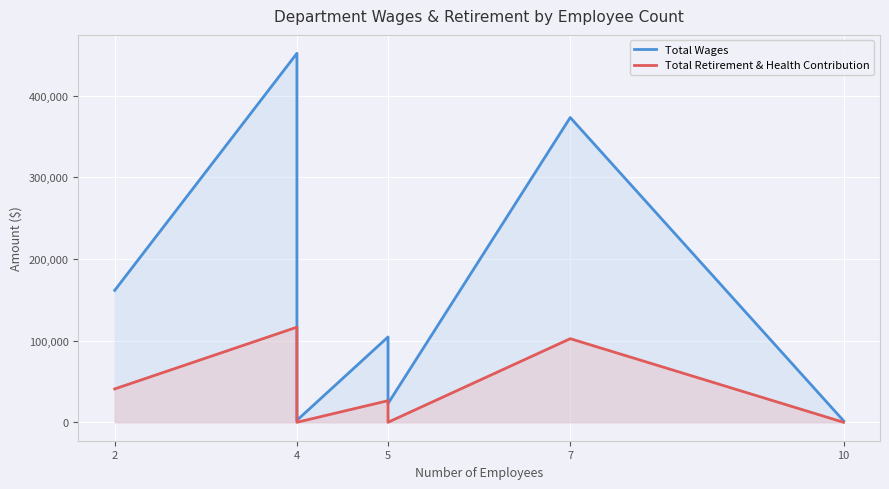

True or false: Total Retirement & Health Contribution and Total Wages intersect in this chart.

False